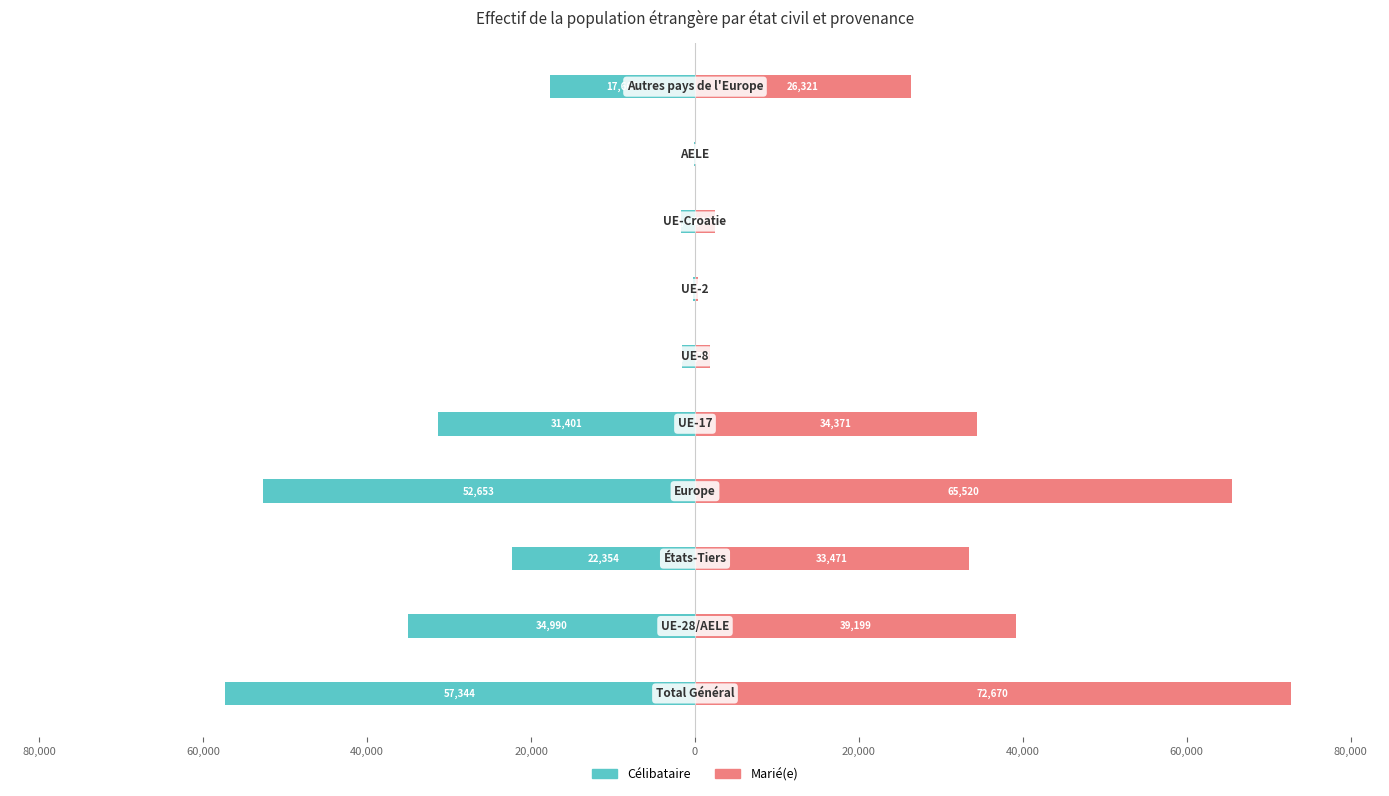

How many groups of bars are there?

10